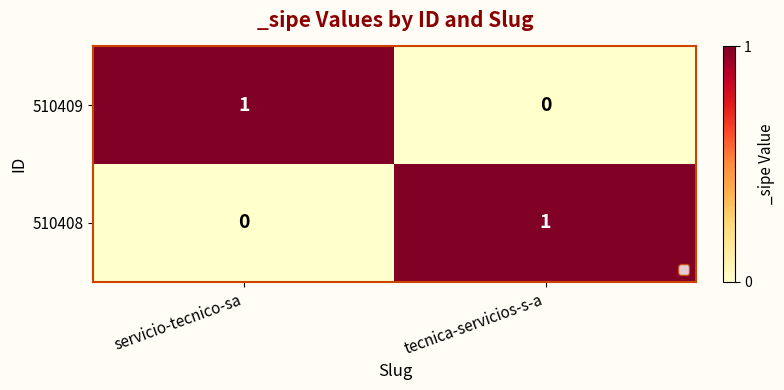

Where is 510408 nearest to the value 0?

servicio-tecnico-sa